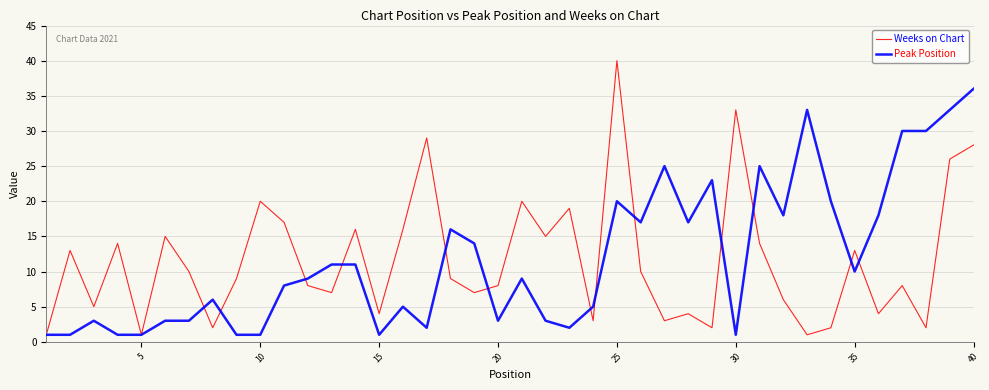

What is the maximum value for Peak Position?

36